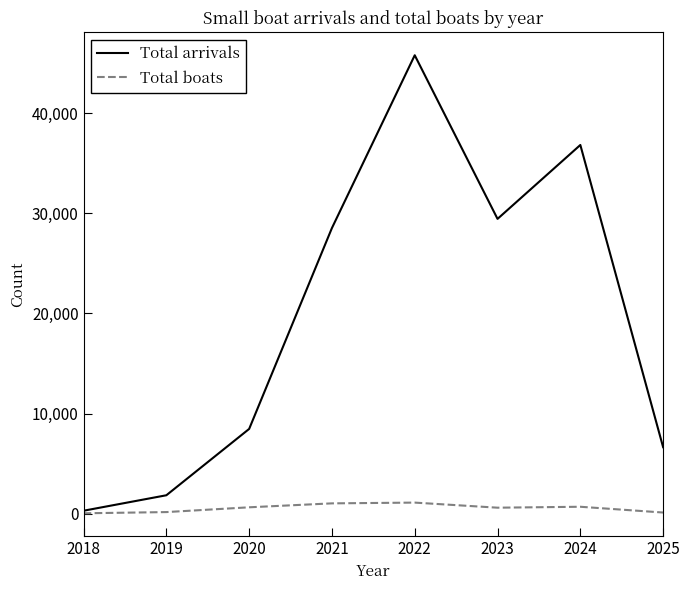

Which series has the largest total across all categories?

Total arrivals